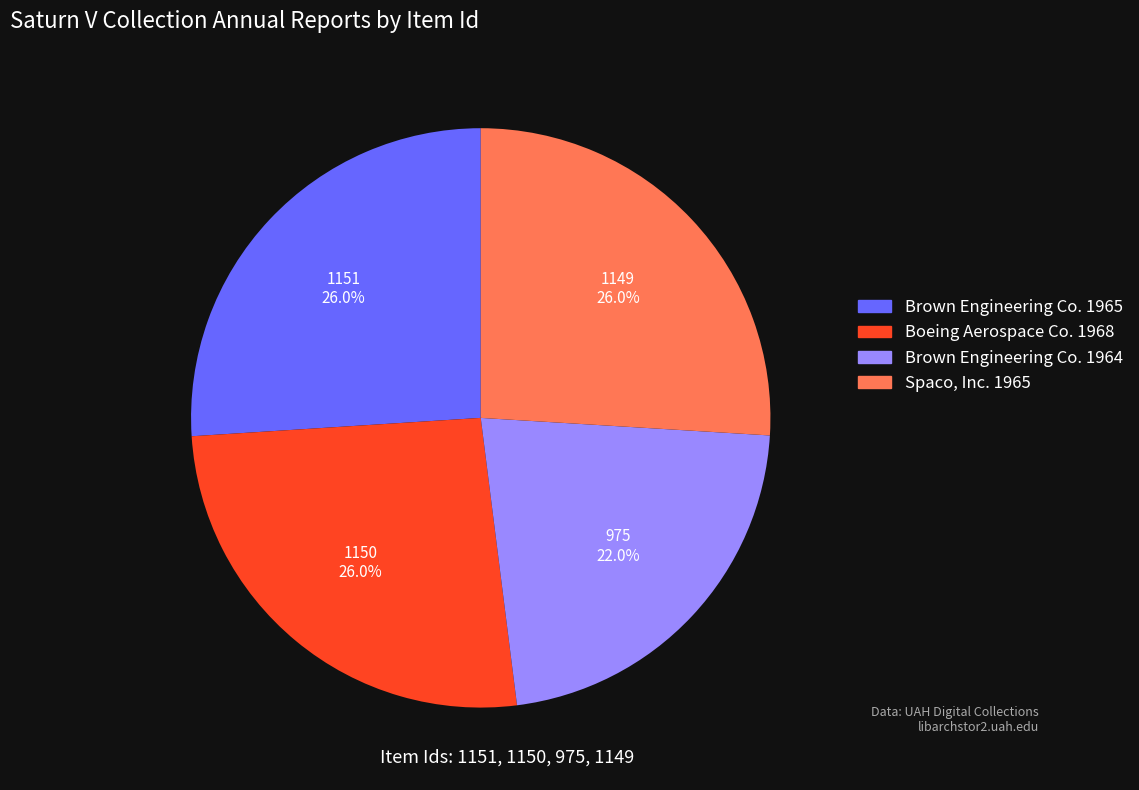

To the nearest percent, what percentage of the pie is Spaco, Inc. 1965?

26%